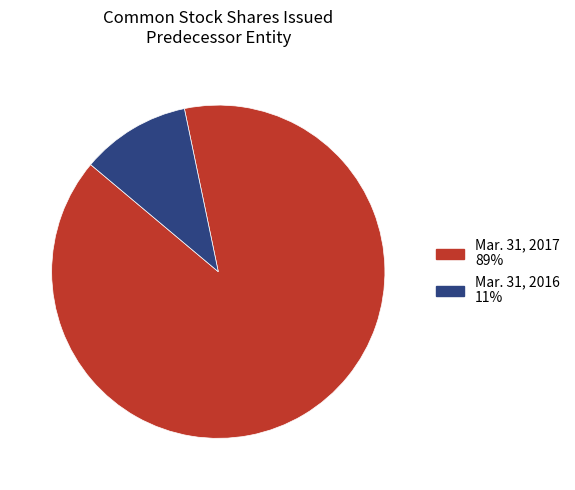

Combined, do Mar. 31, 2016 and Mar. 31, 2017 account for over 50%?

Yes